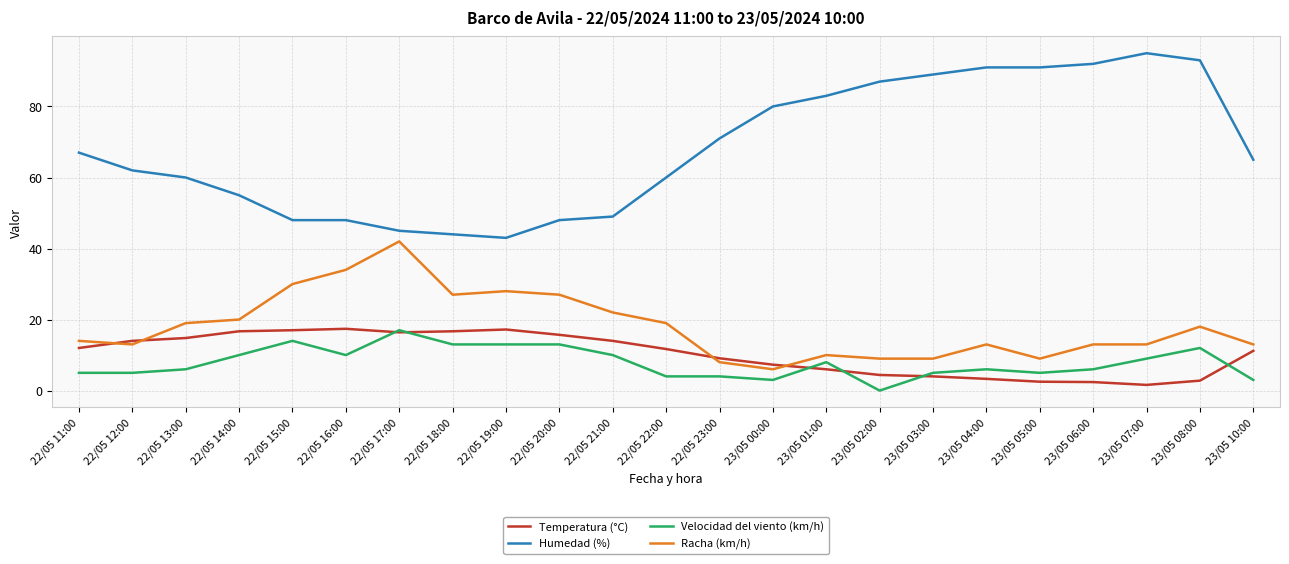

True or false: Humedad (%) and Temperatura (°C) intersect in this chart.

False